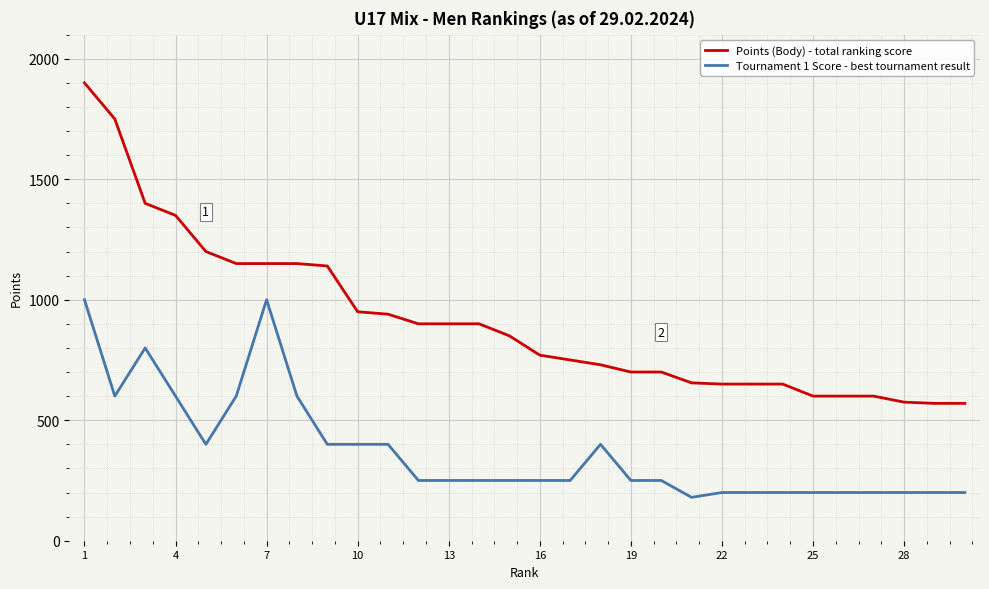

Which series has the largest total across all categories?

Points (Body) - total ranking score